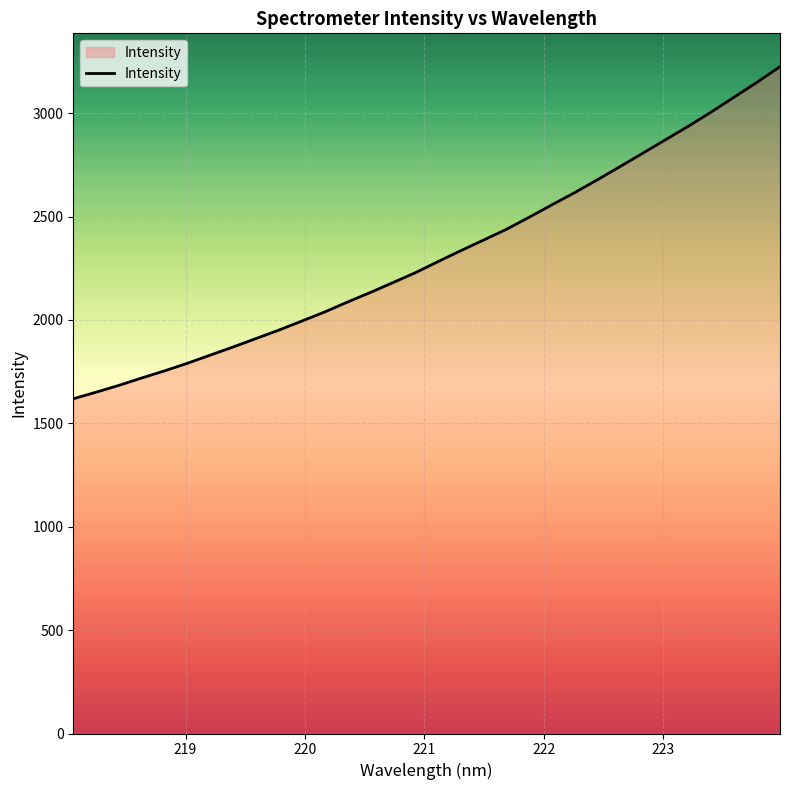

What is the average value?

2313.9